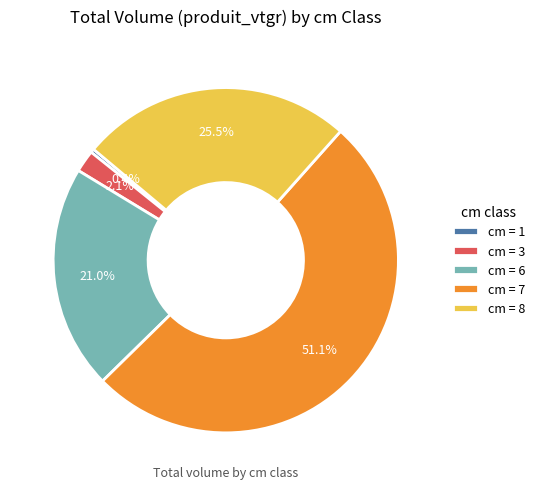

Is there any slice that represents more than half of the pie?

Yes